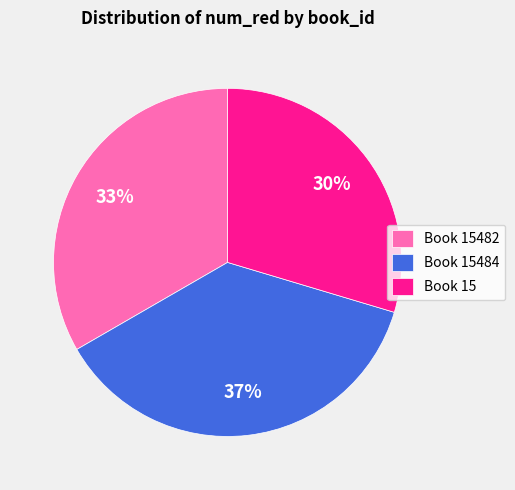

What is the largest slice in the pie chart?

Book 15484